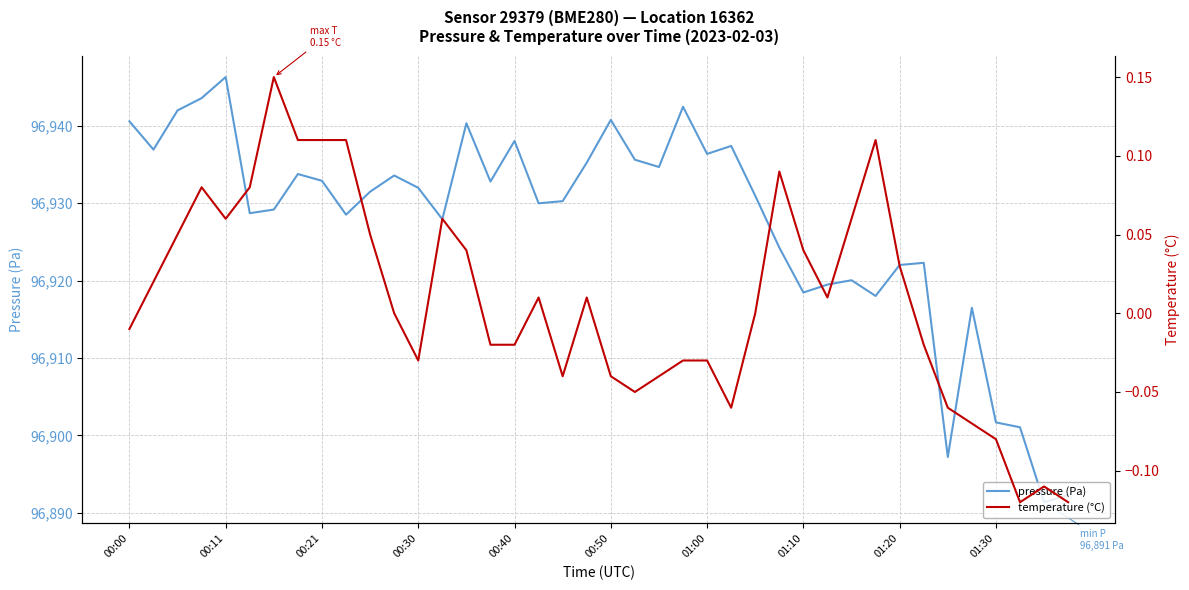

At which label does pressure (Pa) first exceed 96931?

00:00